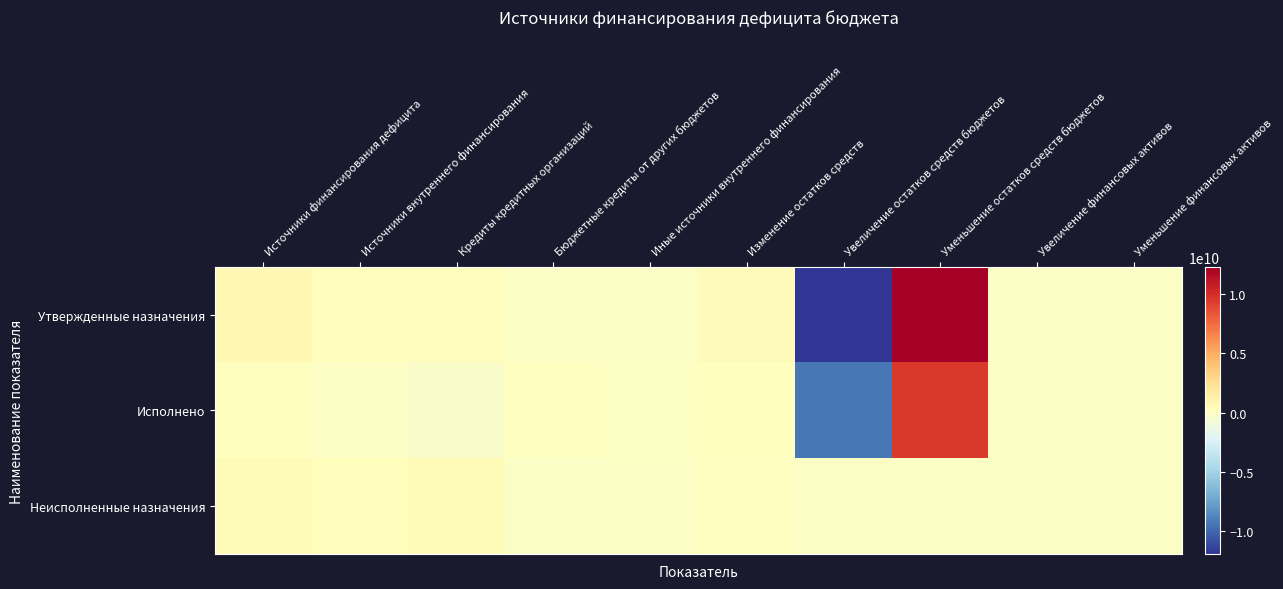

Reading left to right, list all the values displayed in this chart.

Утвержденные назначения: Источники финансирования дефицита=726848186.4	Источники внутреннего финансирования=337838585.6	Кредиты кредитных организаций=337838585.6	Бюджетные кредиты от других бюджетов=0.0	Иные источники внутреннего финансирования=0.0	Изменение остатков средств=389009600.8	Увеличение остатков средств бюджетов=-11912363536.2	Уменьшение остатков средств бюджетов=12301373137.0	Увеличение финансовых активов=0.0	Уменьшение финансовых активов=0.0
Исполнено: Источники финансирования дефицита=212453706.2	Источники внутреннего финансирования=-11359437.2	Кредиты кредитных организаций=-185300000.0	Бюджетные кредиты от других бюджетов=117513000.0	Иные источники внутреннего финансирования=56427562.8	Изменение остатков средств=223813143.4	Увеличение остатков средств бюджетов=-9323114966.0	Уменьшение остатков средств бюджетов=9546928109.4	Увеличение финансовых активов=0.0	Уменьшение финансовых активов=0.0
Неисполненные назначения: Источники финансирования дефицита=514394480.2	Источники внутреннего финансирования=349198022.8	Кредиты кредитных организаций=523138585.6	Бюджетные кредиты от других бюджетов=-117513000.0	Иные источники внутреннего финансирования=0.0	Изменение остатков средств=165196457.4	Увеличение остатков средств бюджетов=0.0	Уменьшение остатков средств бюджетов=0.0	Увеличение финансовых активов=0.0	Уменьшение финансовых активов=0.0